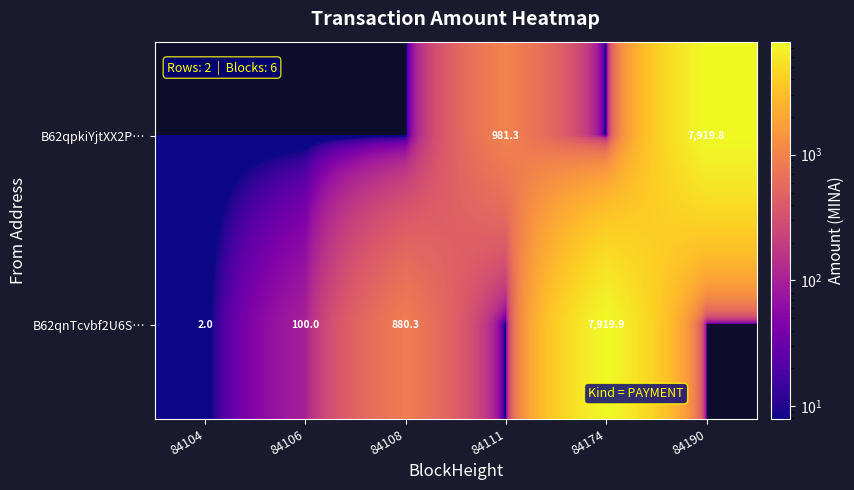

The B62qpkiYjtXX2P… series shows 981.3 at 84111. True or false?

True